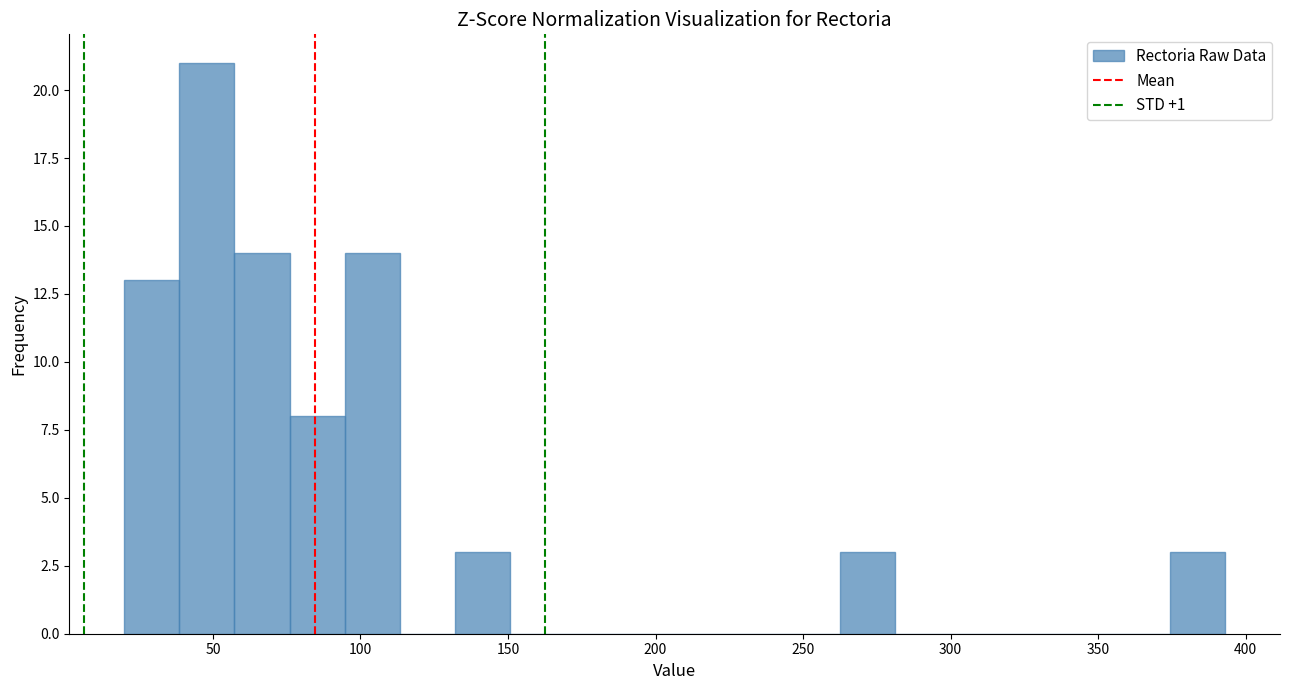

Read against the x-axis, roughly where is the centre of the tallest bar?

50